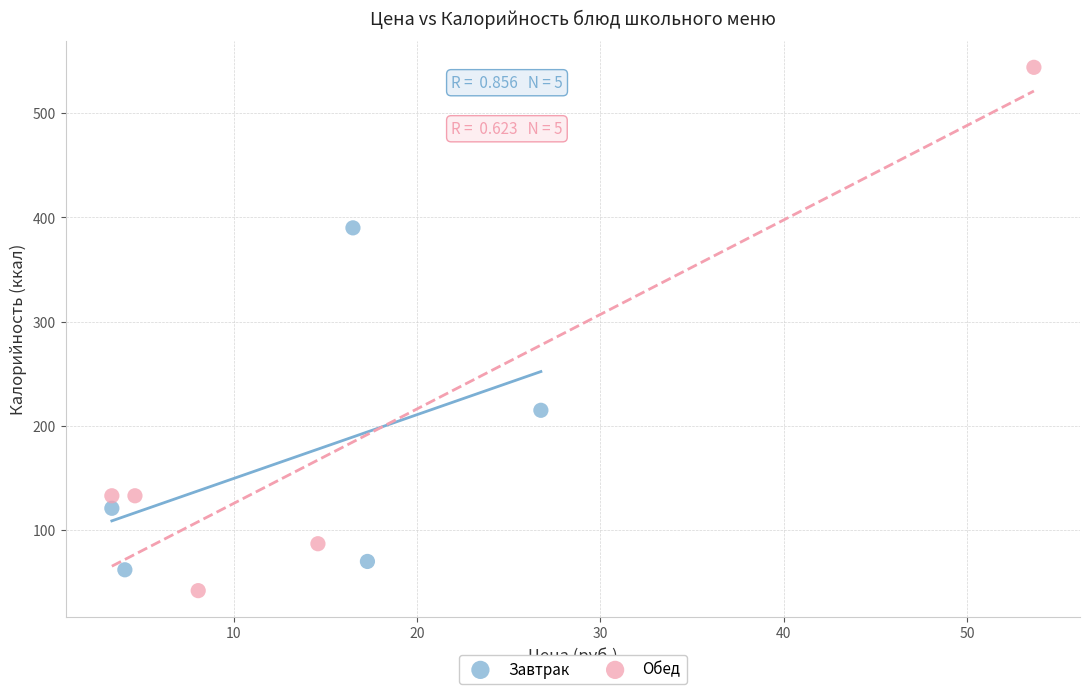

Which series contains the highest Y value?

Обед